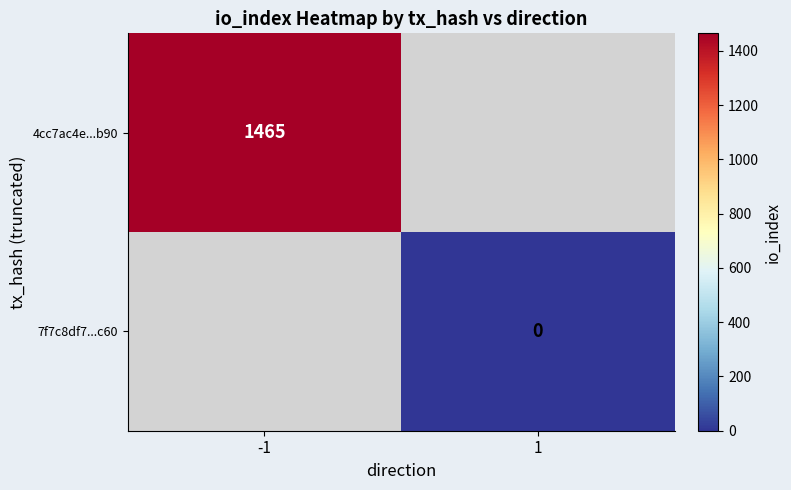

Is it true that 4cc7ac4e...b90 equals 1946 at -1?

False